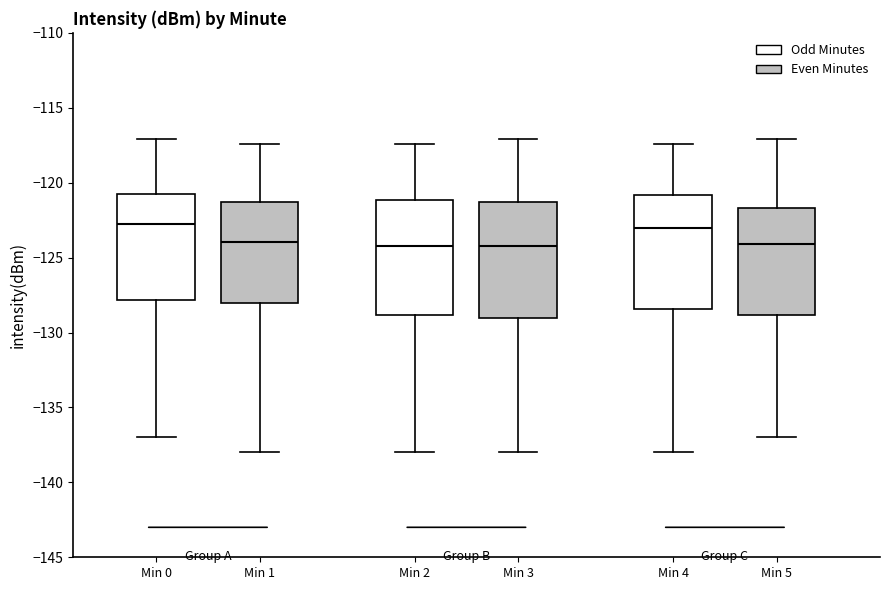

Reading left to right, read every box against the y-axis: the position of its median line, the range the box covers, and the ends of its whiskers. The values are not printed on the chart, so give them approximately, as read against the axis.

Min 0: median -122.5, box -128.0 to -120.5, whiskers -137.0 to -117.0
Min 1: median -124.0, box -128.0 to -121.5, whiskers -138.0 to -117.5
Min 2: median -124.0, box -129.0 to -121.0, whiskers -138.0 to -117.5
Min 3: median -124.0, box -129.0 to -121.5, whiskers -138.0 to -117.0
Min 4: median -123.0, box -128.5 to -121.0, whiskers -138.0 to -117.5
Min 5: median -124.0, box -129.0 to -121.5, whiskers -137.0 to -117.0